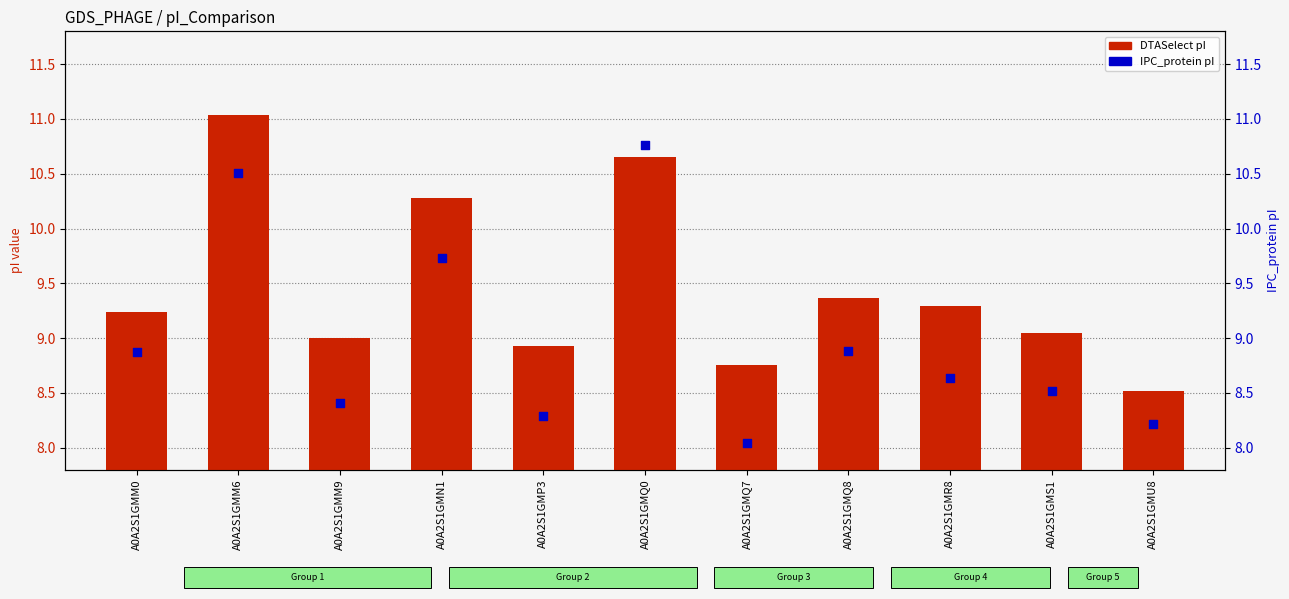

Which series reaches the maximum Y coordinate?

DTASelect pI